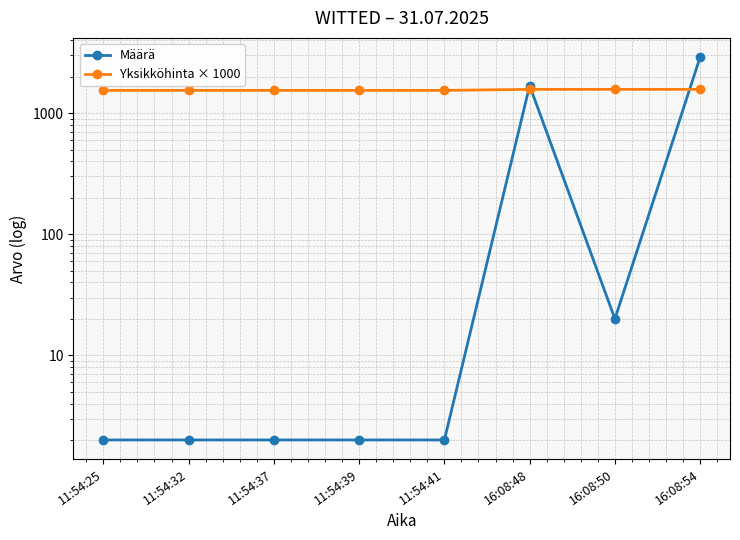

At how many categories does at least one series exceed 1343?

8